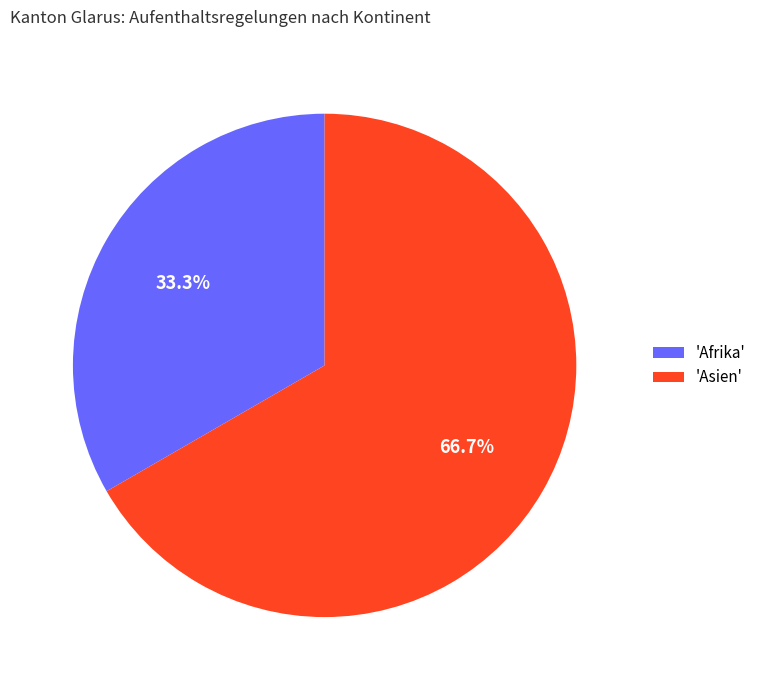

Which category accounts for the majority?

'Asien'